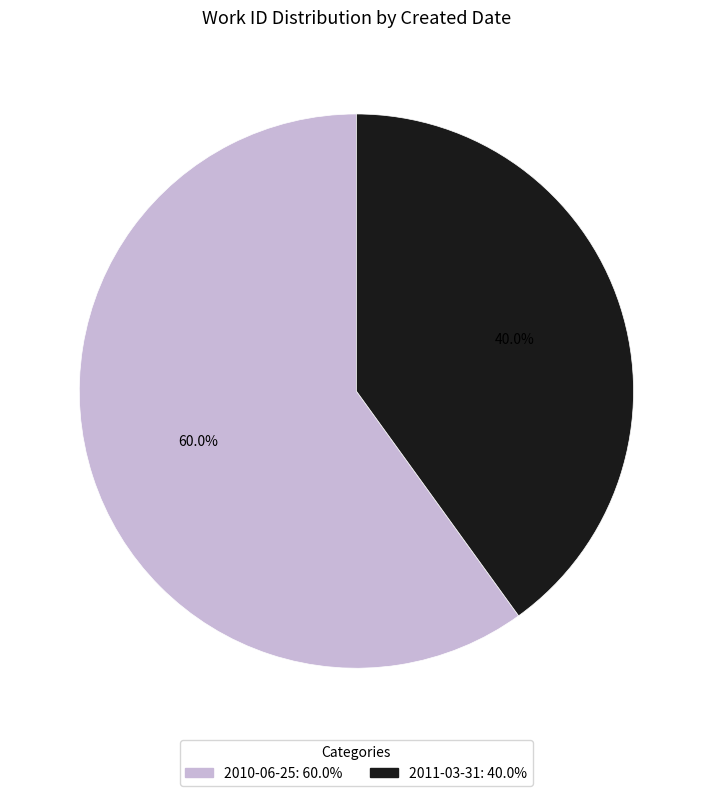

Do 2011-03-31 and 2010-06-25 together represent more than half of the pie?

Yes